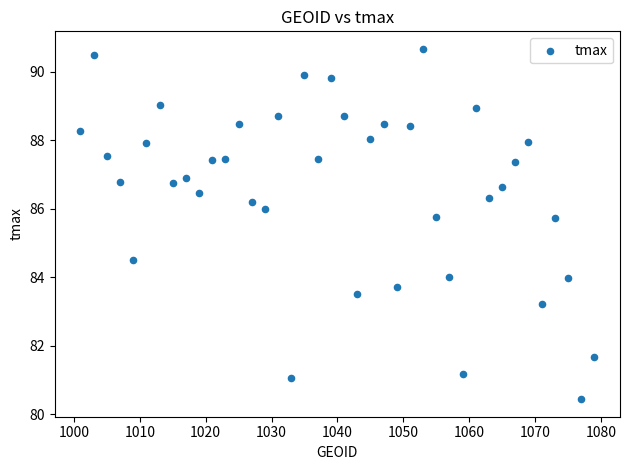

What is the range of X values (max minus min)?

78.0